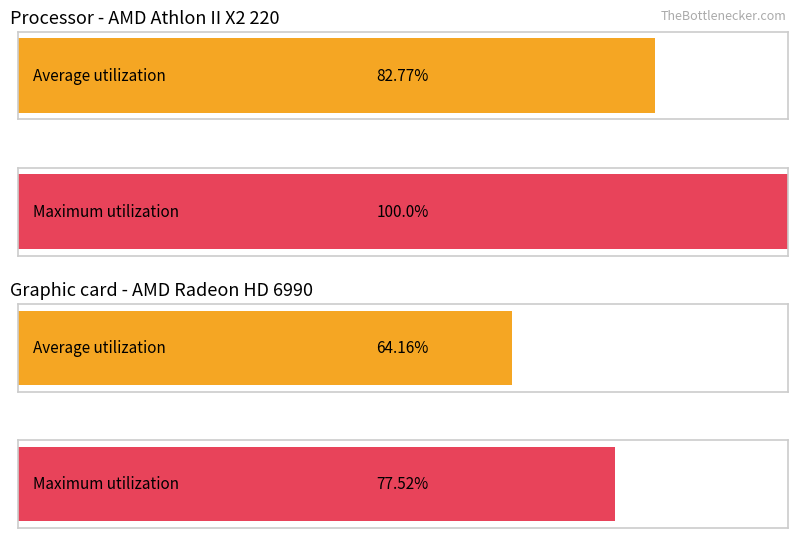

Which series has the largest total across all categories?

Maximum utilization